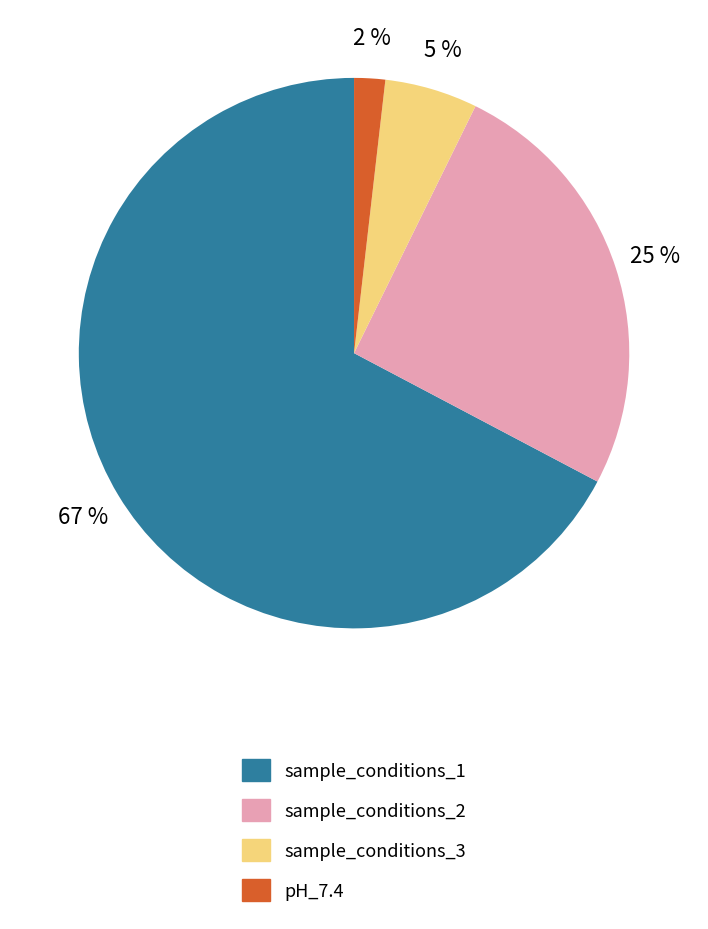

To the nearest percent, what is the combined percentage of sample_conditions_1 and sample_conditions_2?

93%